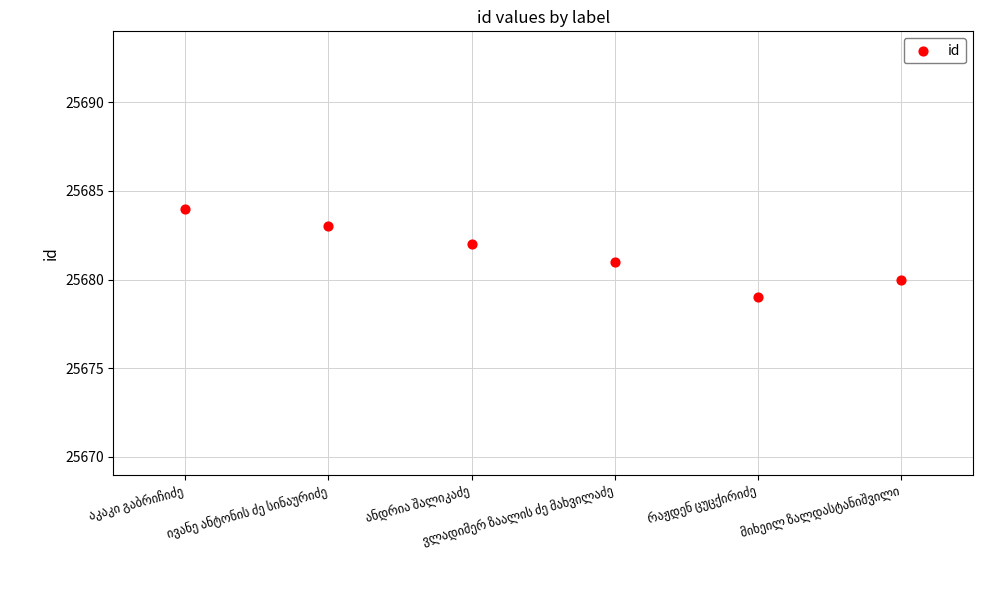

What is the average Y value?

25682